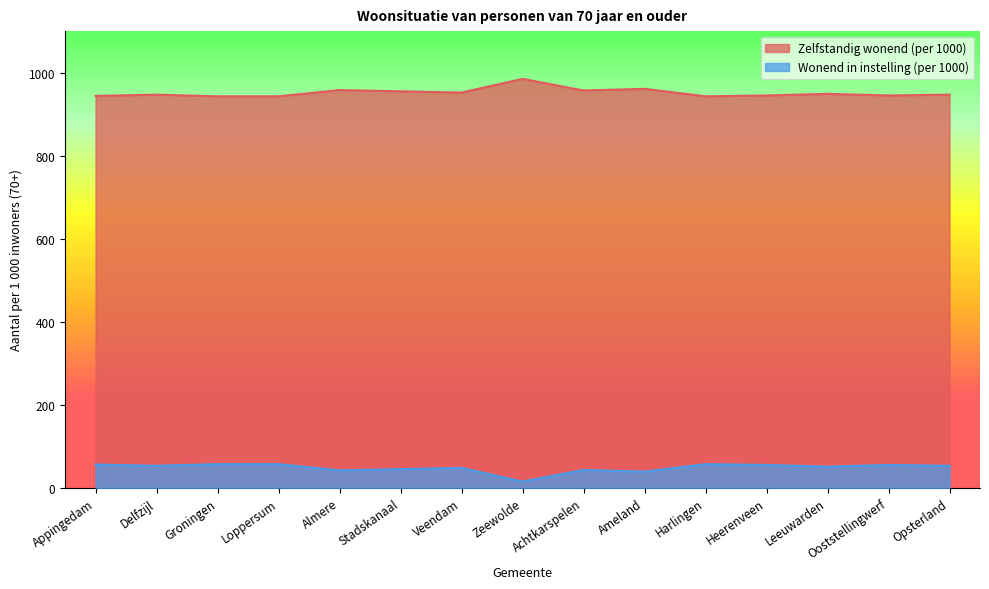

Reading left to right, list all the values displayed in this chart.

Zelfstandig wonend (per 1000): 944	947	943	943	958	955	952	985	957	961	943	945	949	945	947
Wonend in instelling (per 1000): 56	53	57	57	42	45	48	15	43	39	57	55	51	55	53